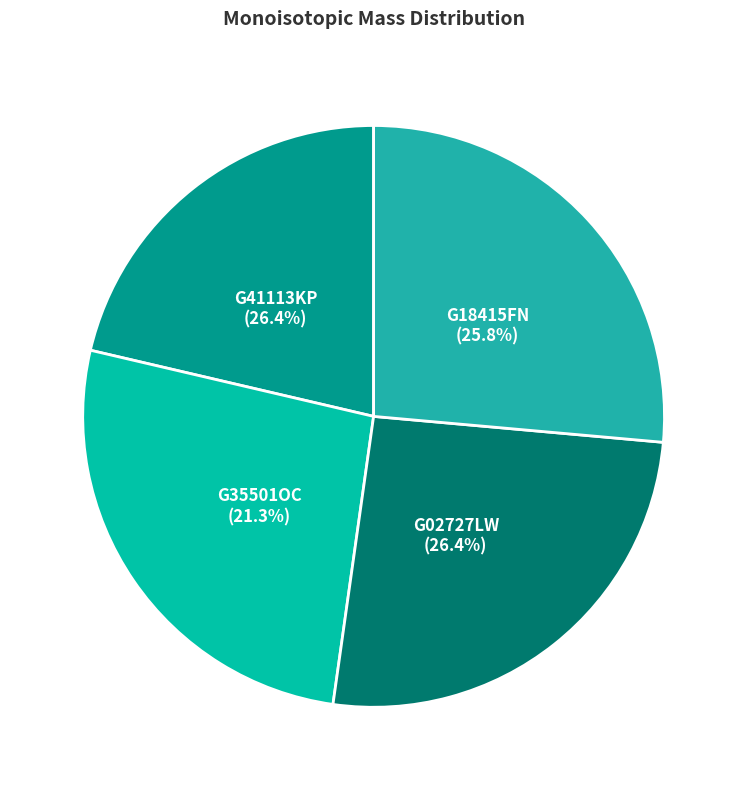

Which has a higher value, G41113KP or G18415FN?

G41113KP